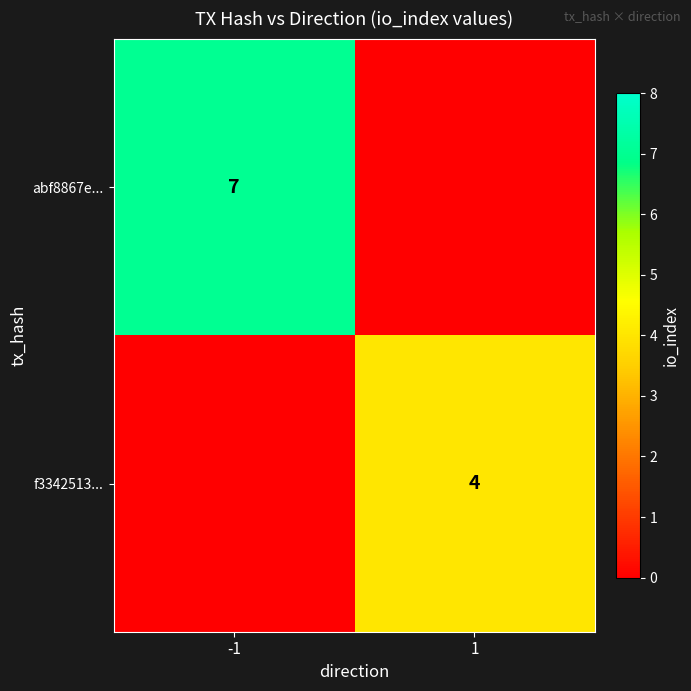

The value of f3342513... at 1 is 7. True or false?

False